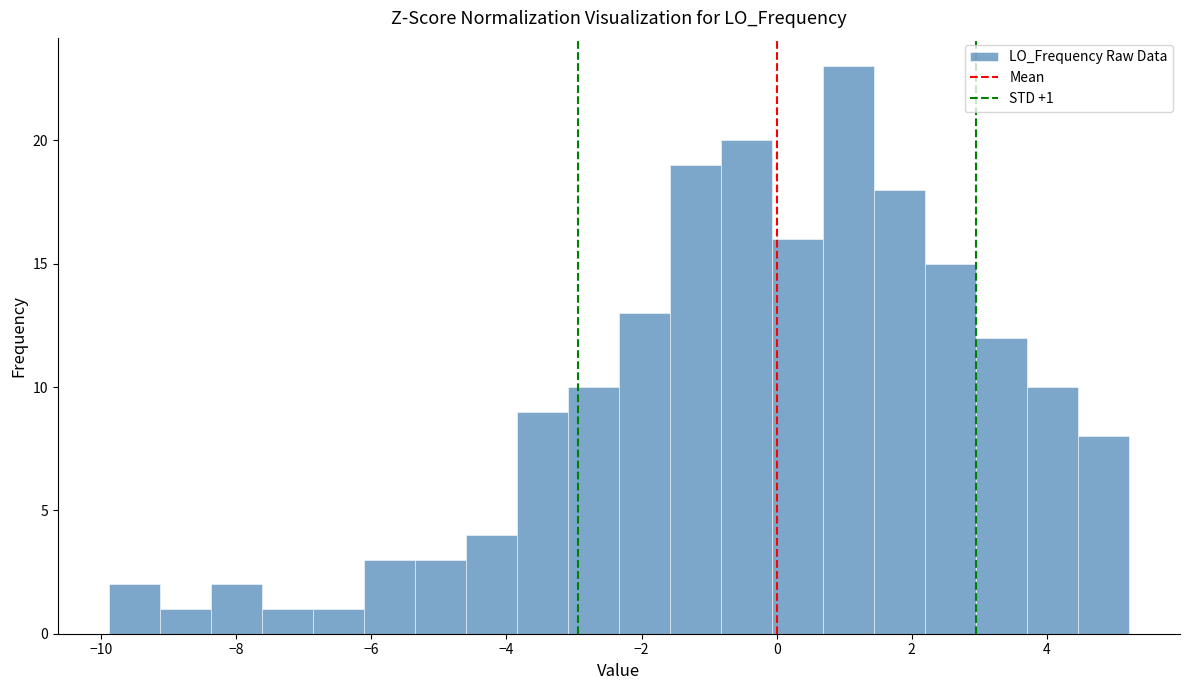

Around what value on the x-axis is the tallest bar? Give the approximate position of its centre, as read against the axis.

1.0